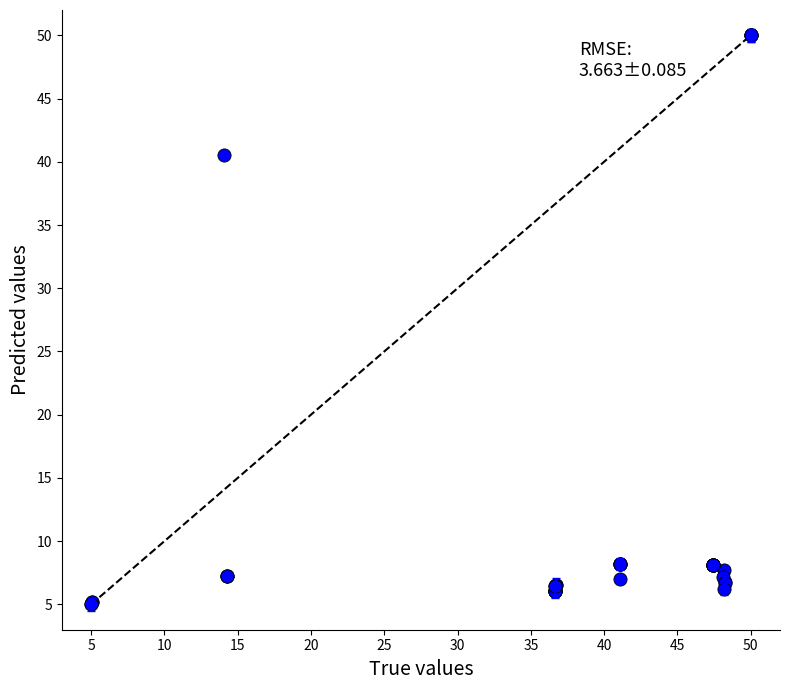

What Y value in the scatter plot is closest to 27?

40.6